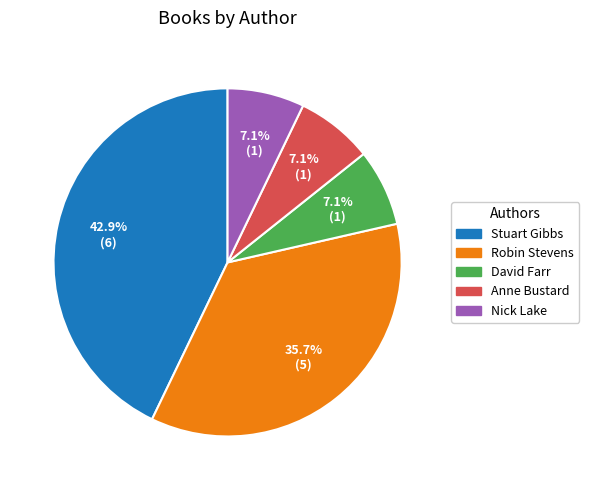

What is the ratio of the value at Stuart Gibbs to the value at David Farr?

6.0